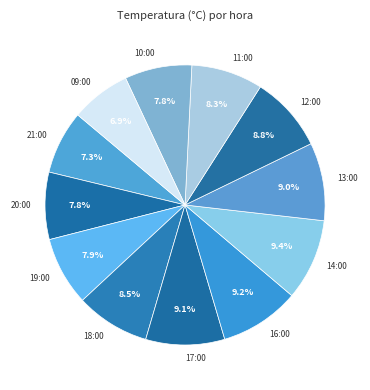

Is there a majority slice in this chart?

No